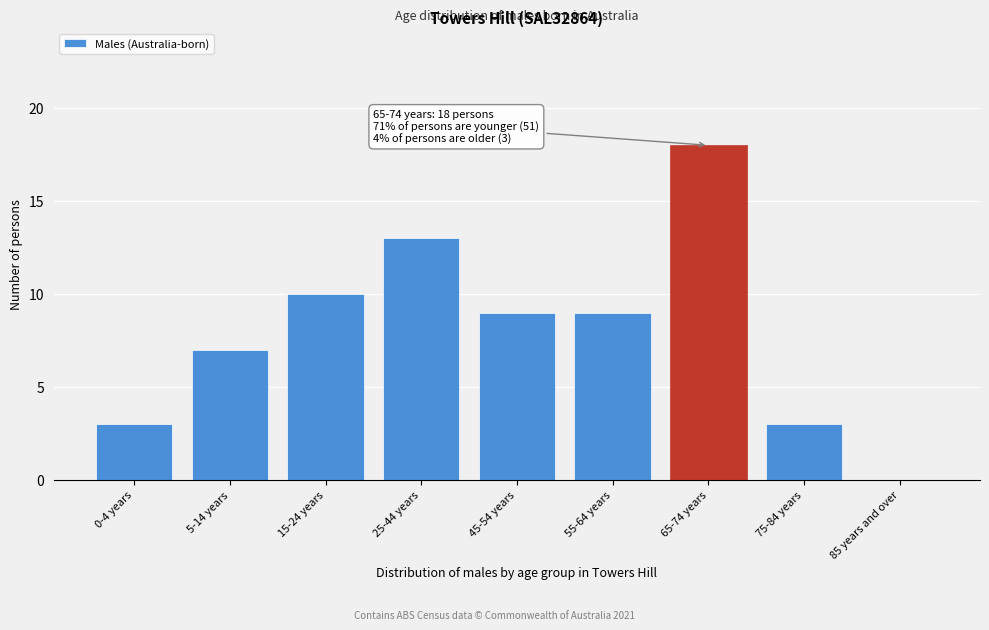

Reading left to right, list all the values displayed in this chart.

0-4 years=3	5-14 years=7	15-24 years=10	25-44 years=13	45-54 years=9	55-64 years=9	65-74 years=18	75-84 years=3	85 years and over=0